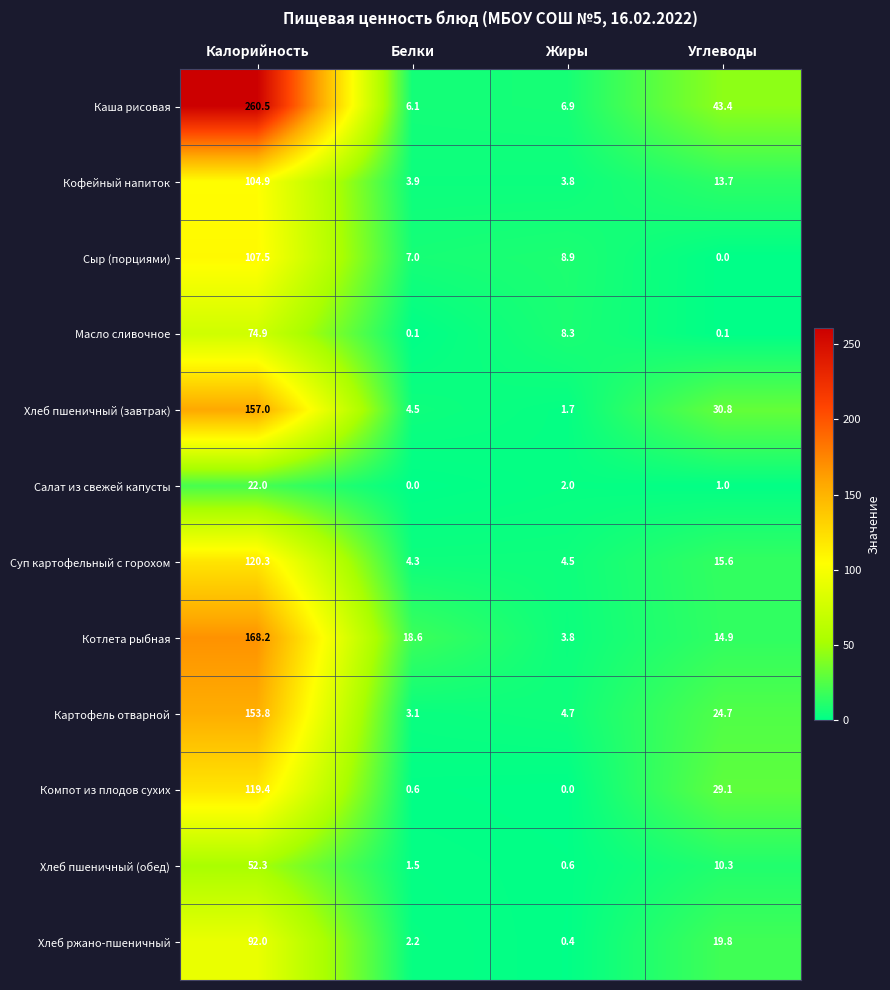

What is the total value across all series at Белки?

51.9